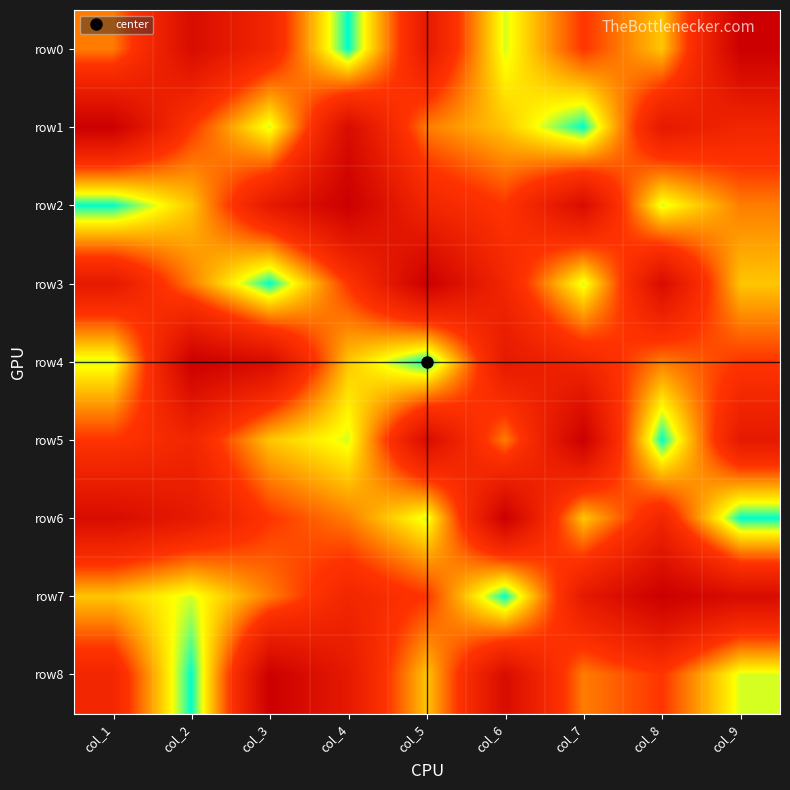

Between col_5 and col_3, which is larger?

col_5